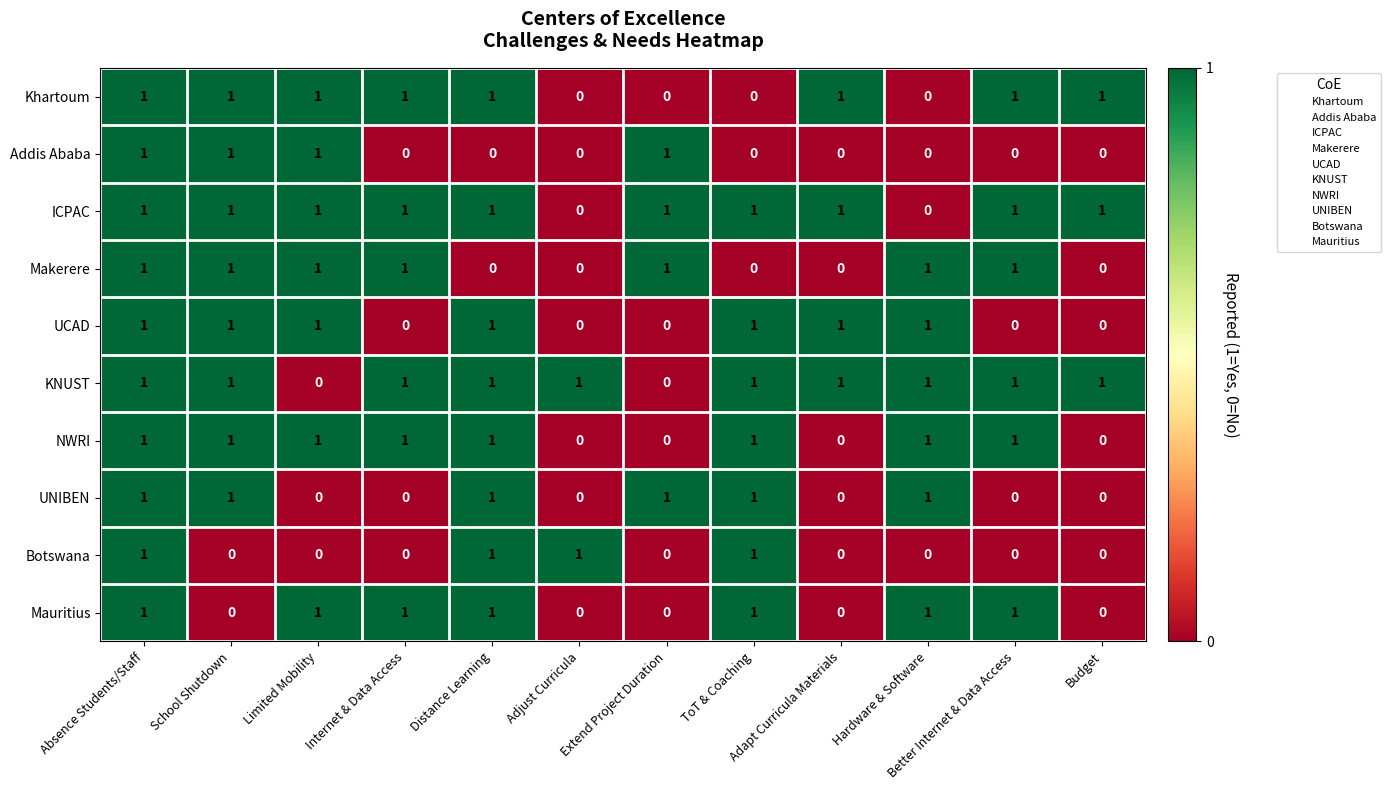

At which category is the sum across all series the highest?

Absence Students/Staff